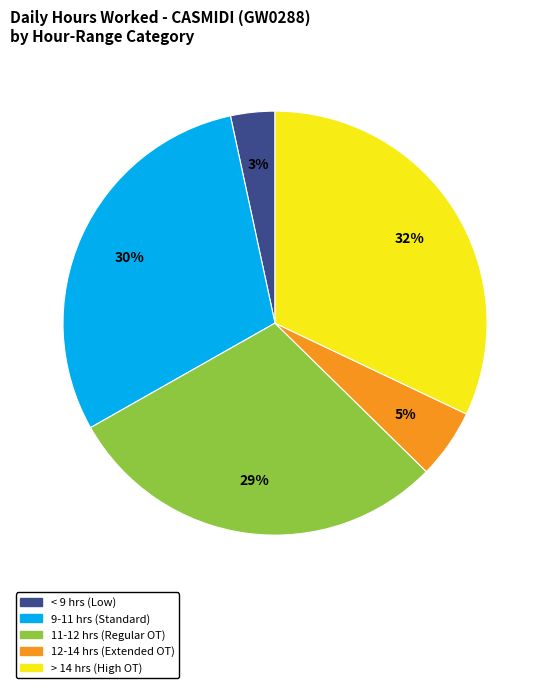

To the nearest percent, what is the difference between the largest and smallest slice percentages?

29%